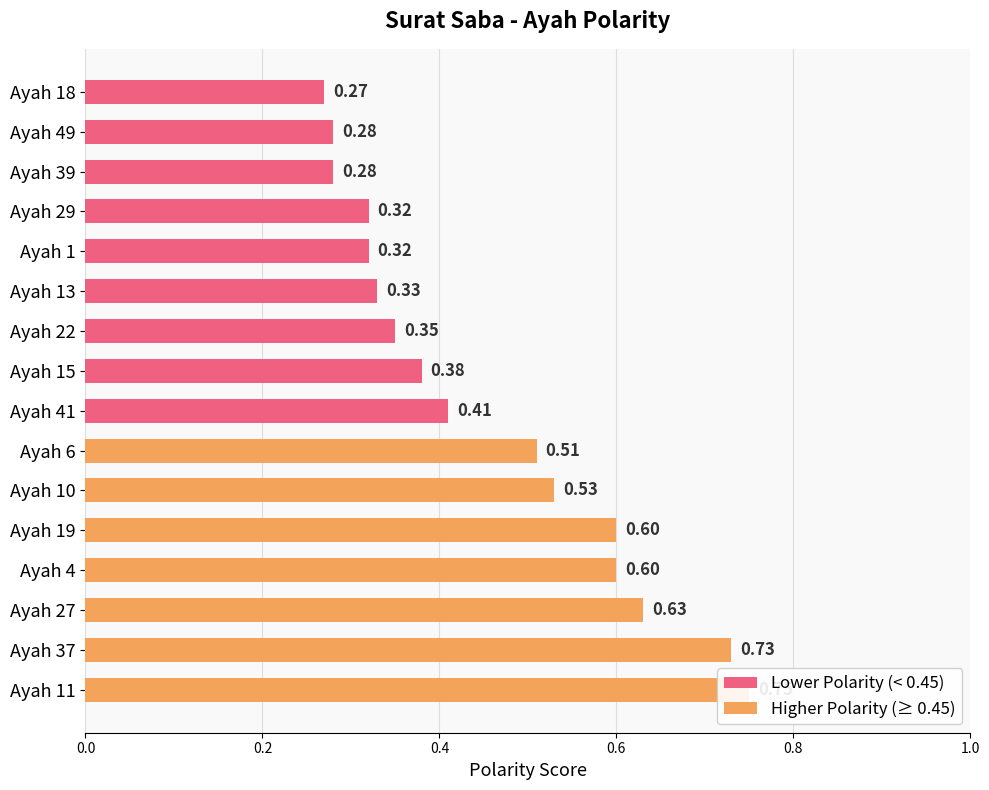

What is the average value?

0.5